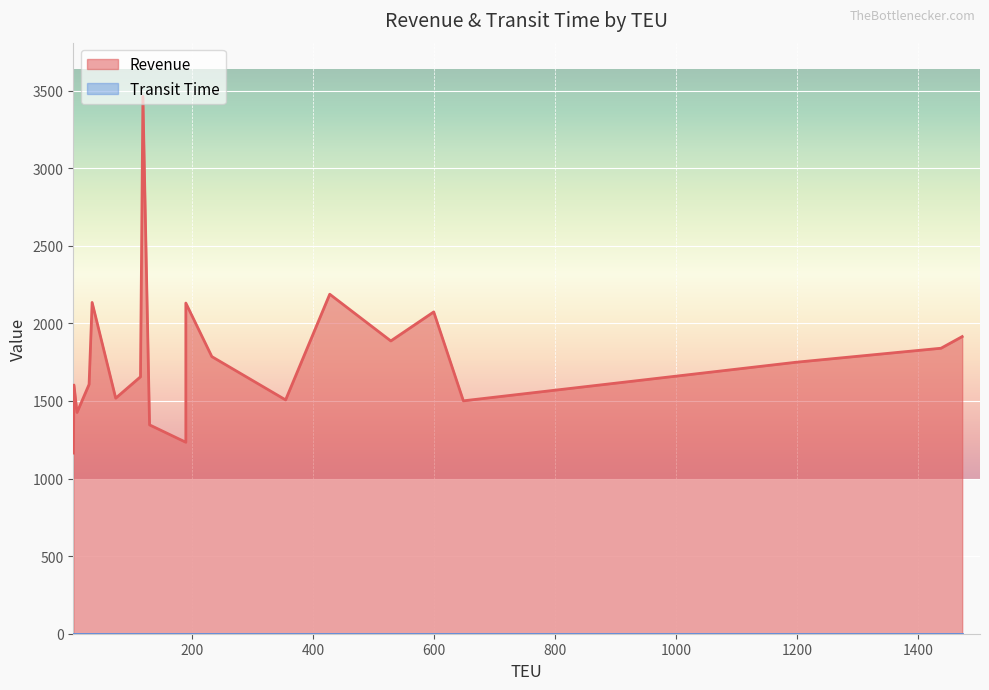

True or false: Transit Time and Revenue cross at least once.

False